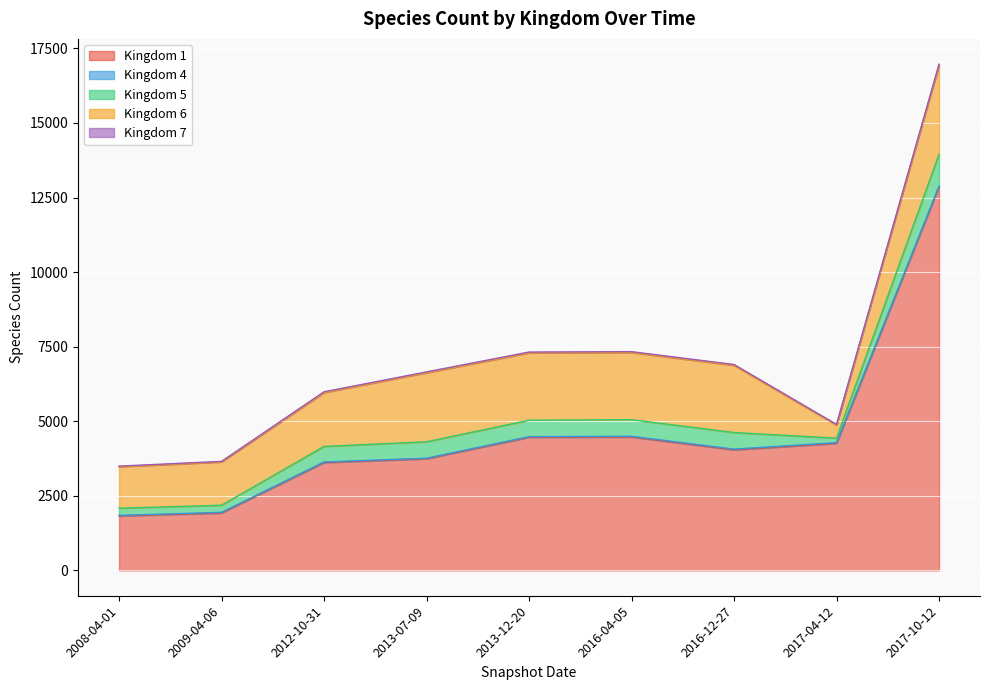

Which series has the largest total across all categories?

Kingdom 1